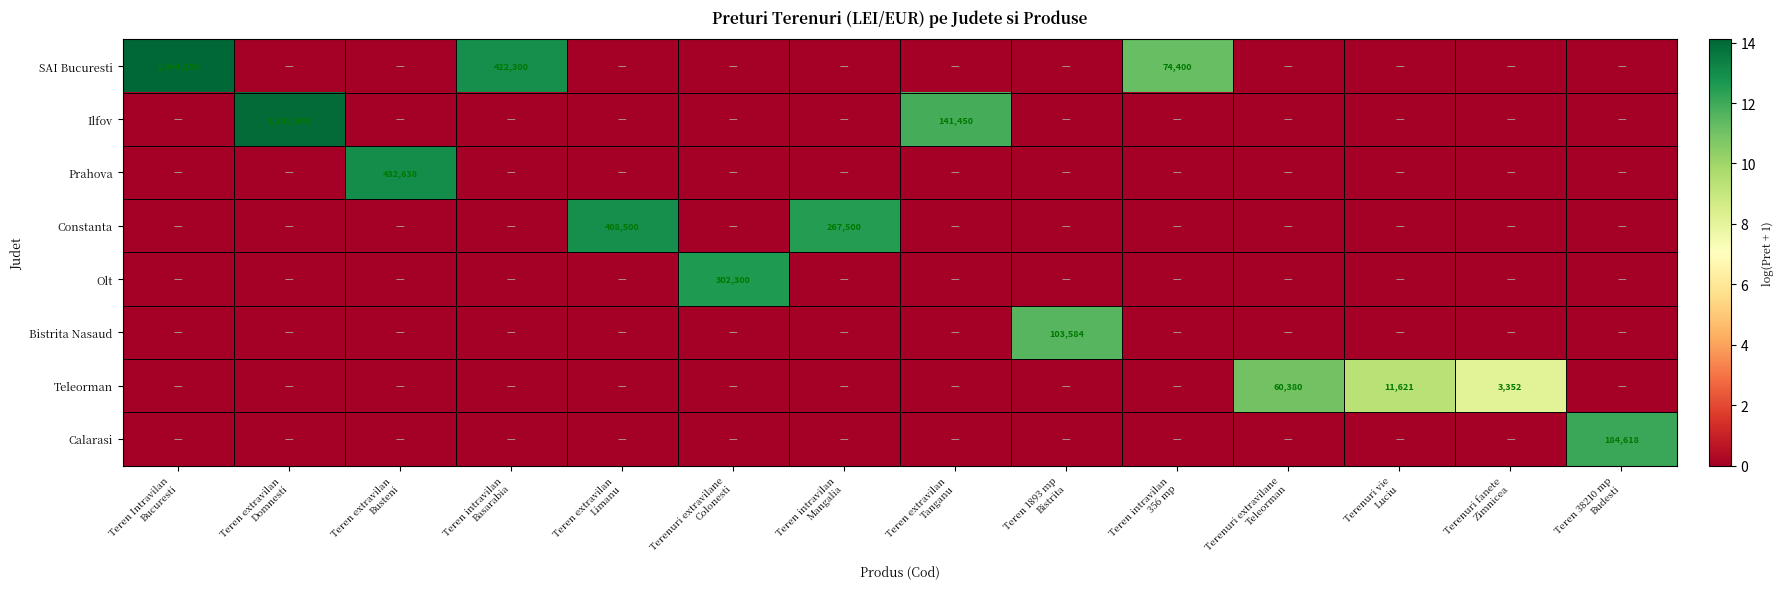

The Teleorman series shows 8.1 at Terenuri fanete Zimnicea. True or false?

True